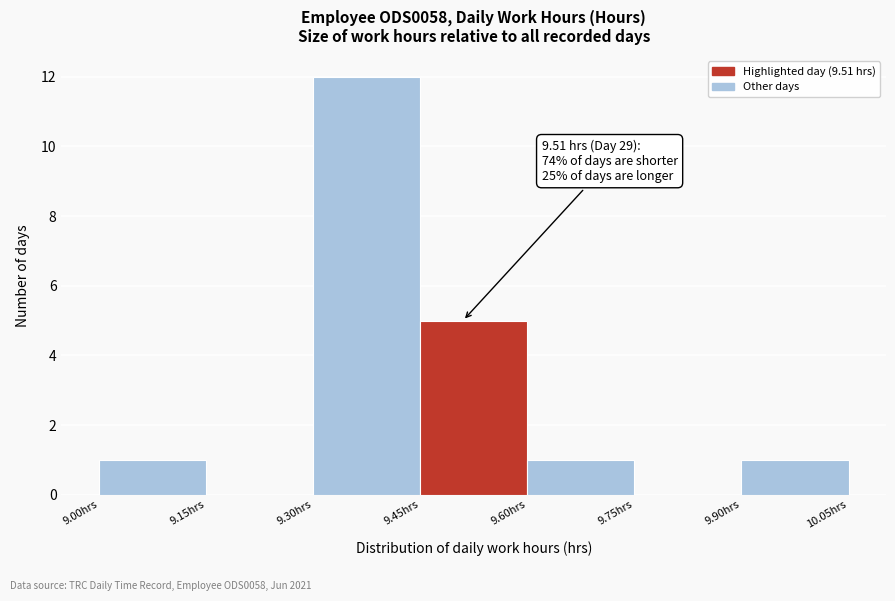

Over which range of the x-axis is the bar tallest?

9.30 to 9.45